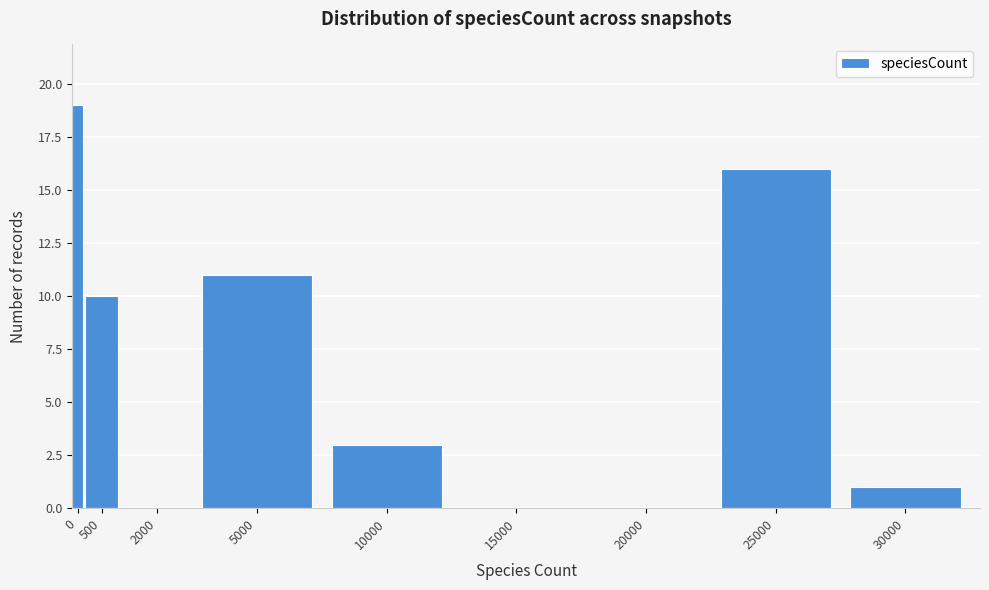

Reading left to right, list all the values displayed in this chart.

0=19	500=10	2000=0	5000=11	10000=3	15000=0	20000=0	25000=16	30000=1